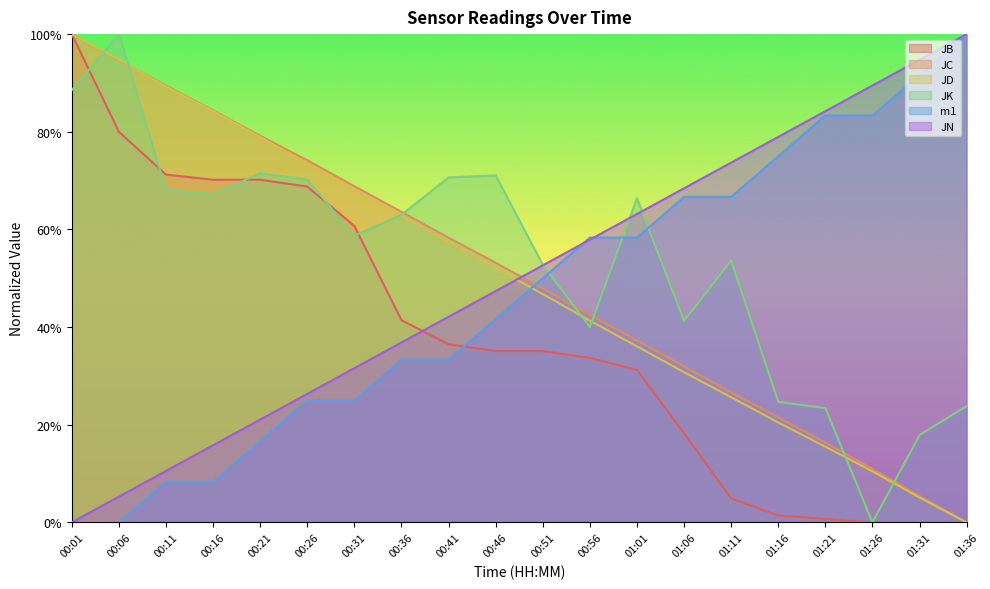

At how many categories does at least one series exceed 0?

20